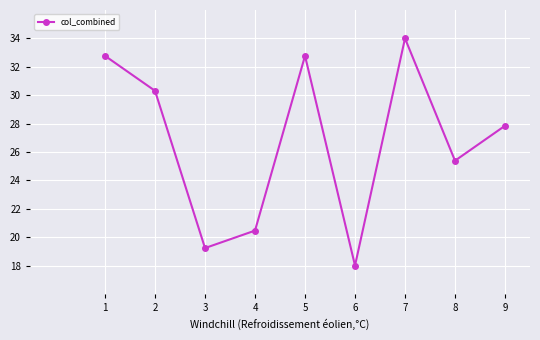

How many lines are shown in the chart?

1